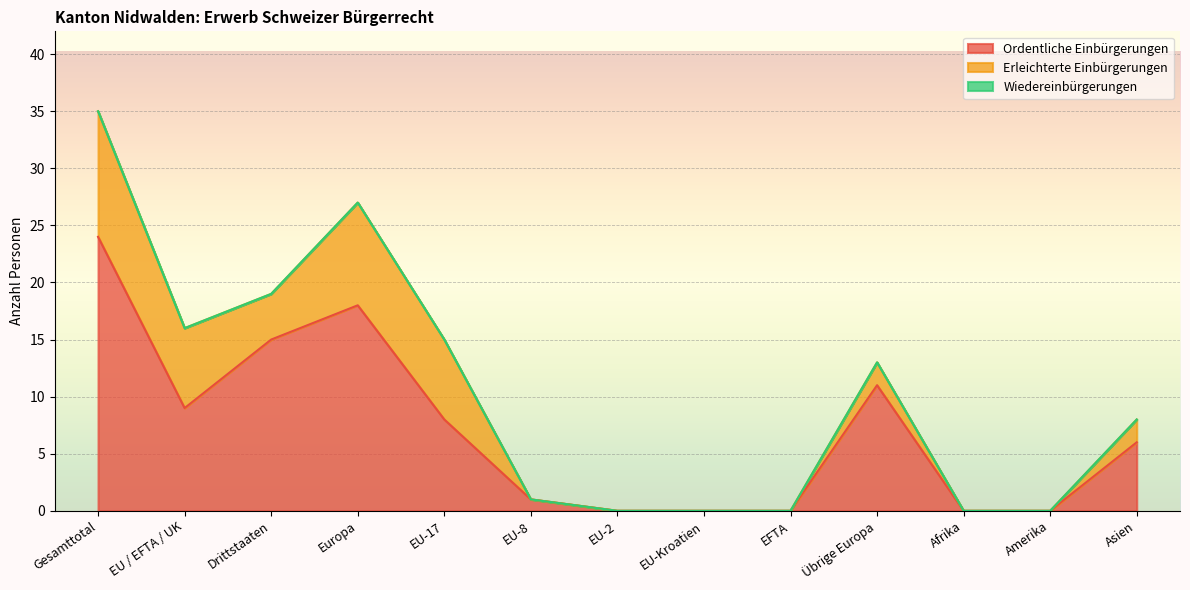

How many data points in Erleichterte Einbürgerungen are less than 2?

6